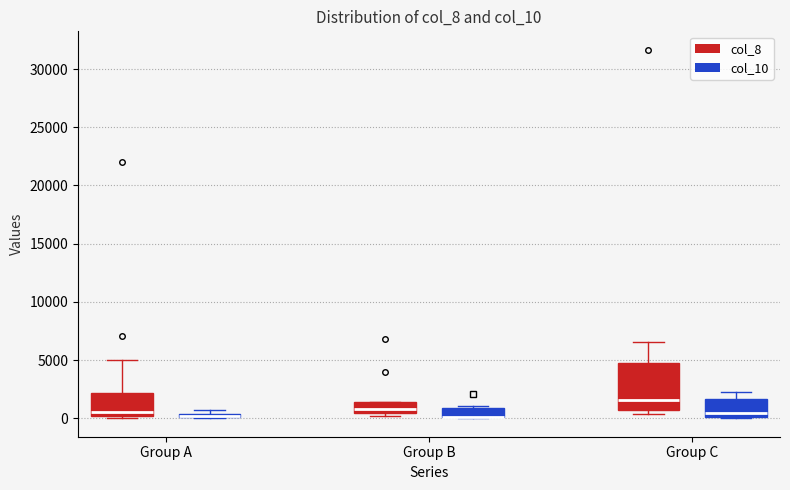

Comparing the boxes themselves (not the whiskers), which one is the tallest?

Group C (col_8)